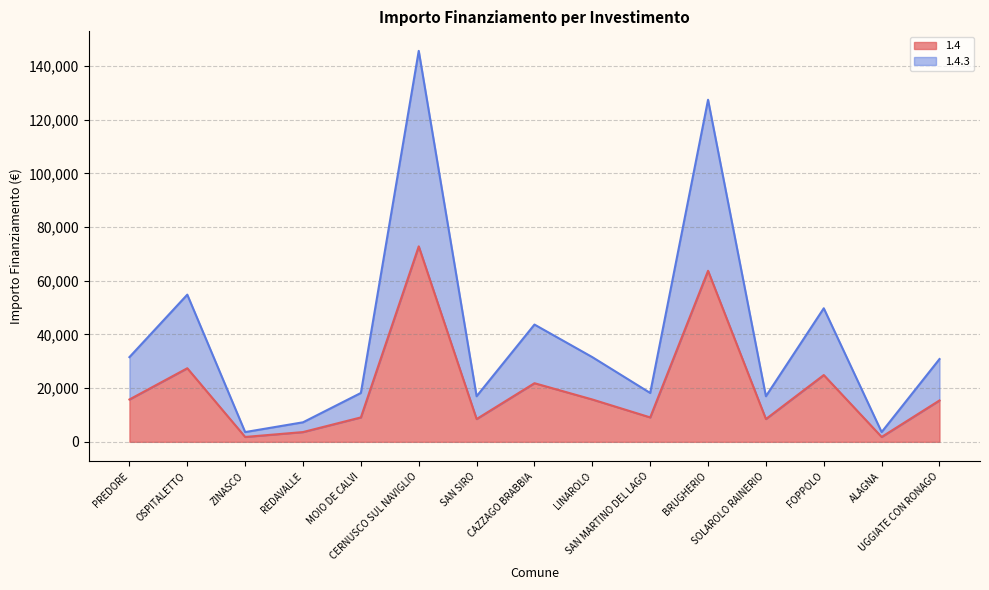

At which category is the sum across all series the highest?

CERNUSCO SUL NAVIGLIO